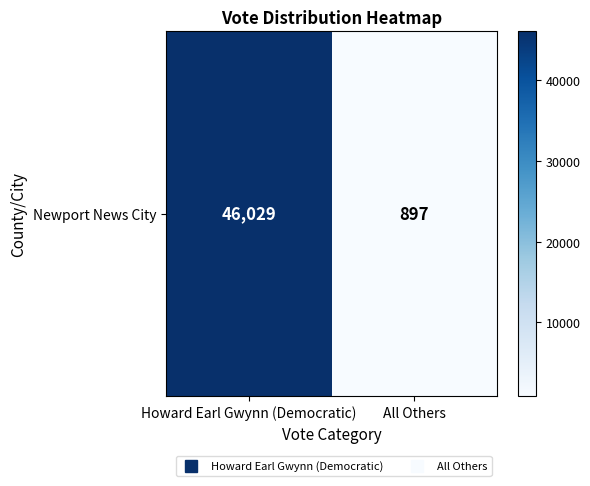

Reading left to right, list all the values displayed in this chart.

46029	897